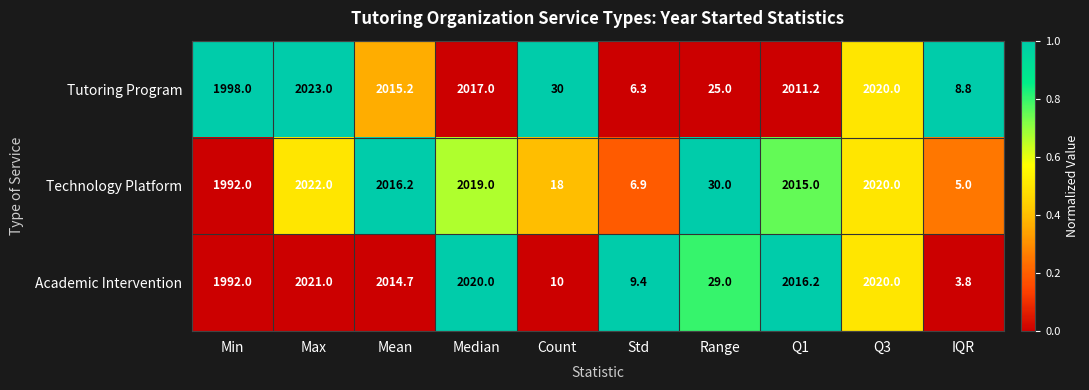

Reading left to right, extract all data points from this chart.

Tutoring Program: 1998.0	2023.0	2015.2	2017.0	30.0	6.3	25.0	2011.2	2020.0	8.8
Technology Platform: 1992.0	2022.0	2016.2	2019.0	18.0	6.9	30.0	2015.0	2020.0	5.0
Academic Intervention: 1992.0	2021.0	2014.7	2020.0	10.0	9.4	29.0	2016.2	2020.0	3.8